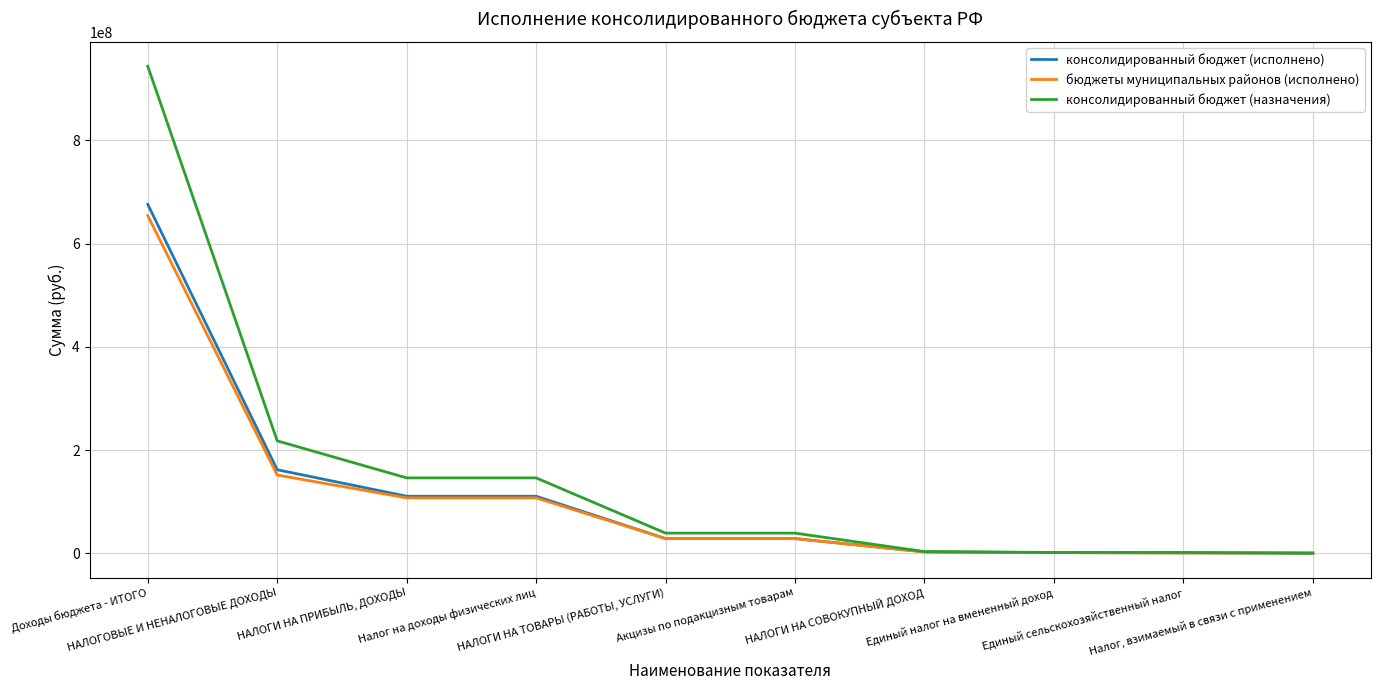

Which series has the largest range (max minus min)?

консолидированный бюджет (назначения)